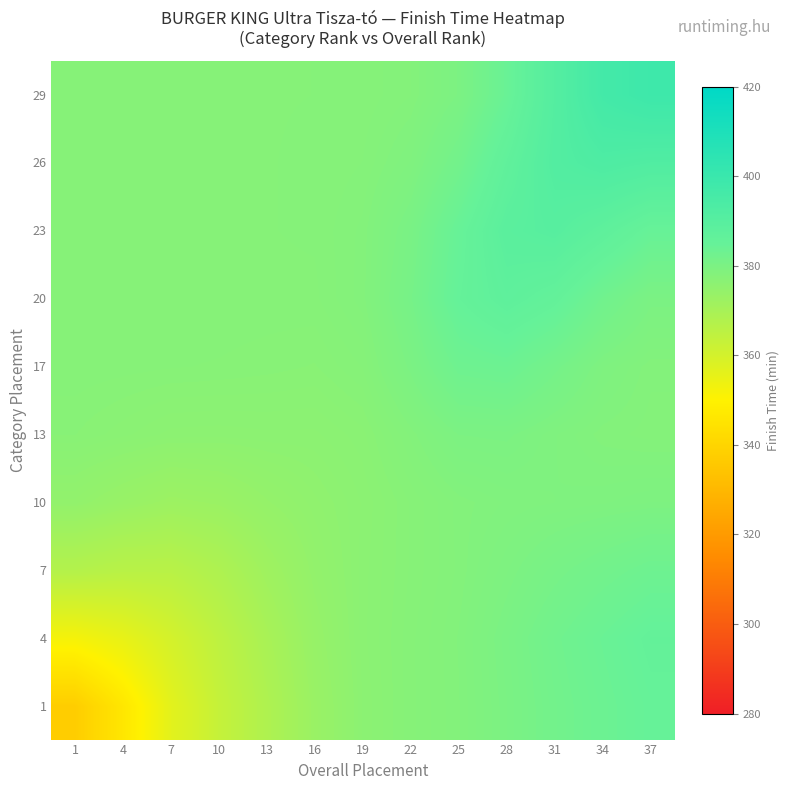

Reading left to right, what are all the values shown in this chart?

1: 1=337.5	4=346.1	7=356.3	10=363.2	13=368.2	16=373.1	19=376.3	22=377.5	25=378.4	28=380.1	31=381.9	34=383.5	37=384.9
4: 1=352.2	4=355.1	7=359.9	10=364.8	13=369.6	16=373.8	19=376.4	22=377.5	25=378.5	28=380.3	31=382.3	34=384.0	37=385.6
7: 1=367.2	4=366.1	7=366.1	10=368.3	13=371.8	16=374.6	19=376.4	22=377.4	25=378.2	28=379.5	31=380.8	34=382.0	37=383.1
10: 1=374.8	4=373.4	7=372.4	10=372.9	13=374.2	16=375.3	19=376.3	22=377.4	25=378.3	28=378.8	31=379.0	34=379.2	37=379.5
13: 1=377.1	4=376.6	7=376.1	10=376.1	13=376.2	16=376.2	19=376.7	22=378.2	25=379.8	28=379.9	31=379.0	34=378.3	37=378.0
17: 1=377.5	4=377.5	7=377.4	10=377.3	13=377.2	16=377.0	19=377.6	22=380.0	25=382.9	28=383.4	31=381.4	34=379.3	37=378.2
20: 1=377.6	4=377.6	7=377.6	10=377.6	13=377.5	16=377.5	19=378.3	22=381.1	25=385.2	28=387.4	31=385.7	34=382.4	37=380.0
23: 1=377.6	4=377.6	7=377.6	10=377.6	13=377.6	16=377.7	19=378.3	22=380.4	25=384.6	28=388.8	31=389.8	34=387.4	37=384.6
26: 1=377.6	4=377.6	7=377.6	10=377.6	13=377.6	16=377.6	19=377.9	22=379.0	25=382.0	28=386.8	31=391.3	34=392.9	37=392.0
29: 1=377.6	4=377.6	7=377.6	10=377.6	13=377.6	16=377.6	19=377.7	22=378.2	25=379.9	28=384.2	31=390.9	34=396.5	37=398.5